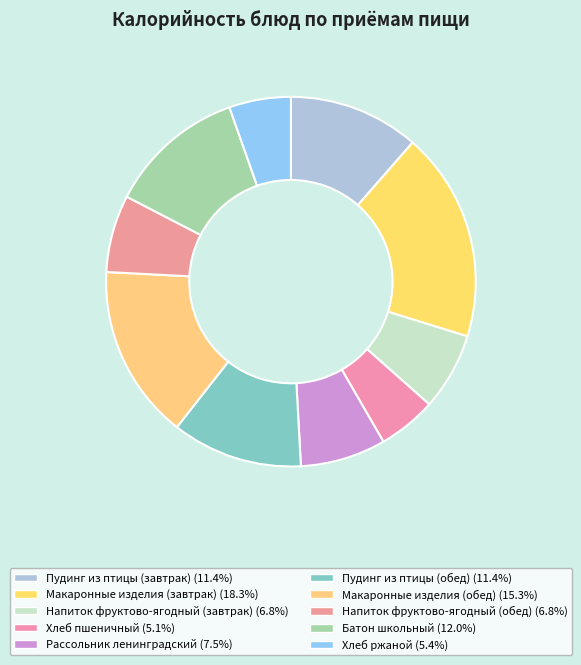

What percentage is NOT represented by Рассольник ленинградский?

92.5%